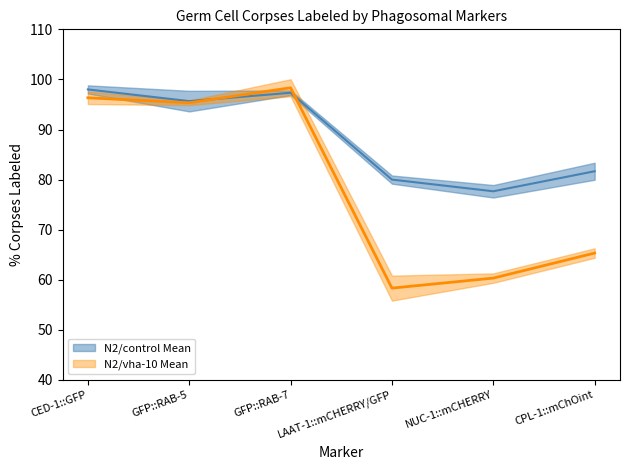

Which series has the largest total across all categories?

N2/control Mean